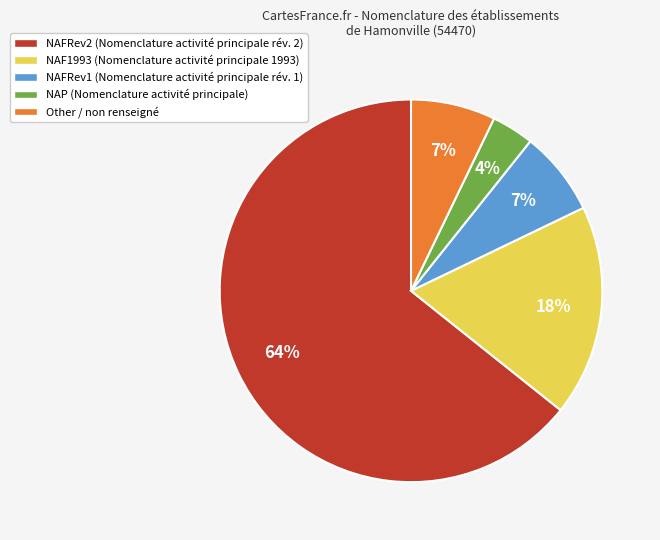

Is there any slice that represents more than half of the pie?

Yes